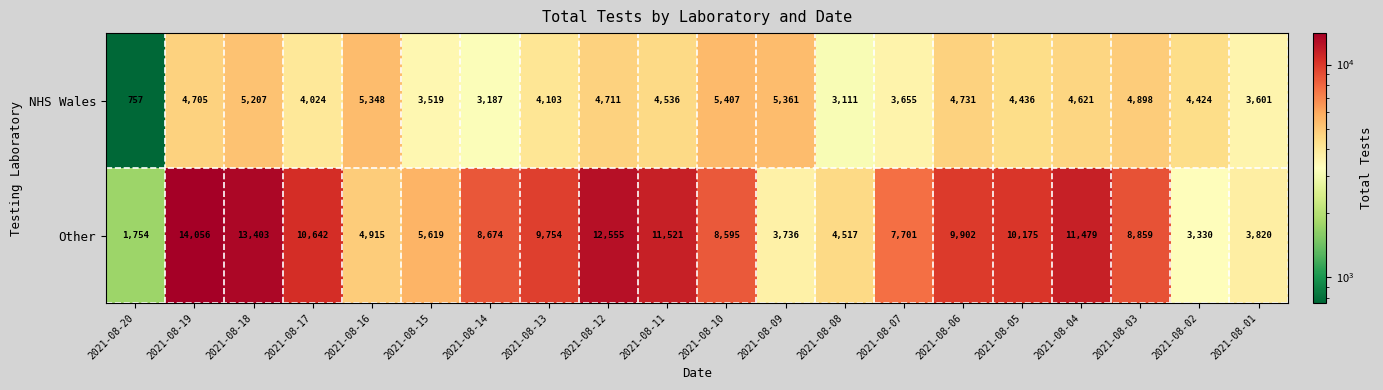

Rank the series by their average value, from highest to lowest.

Other, NHS Wales